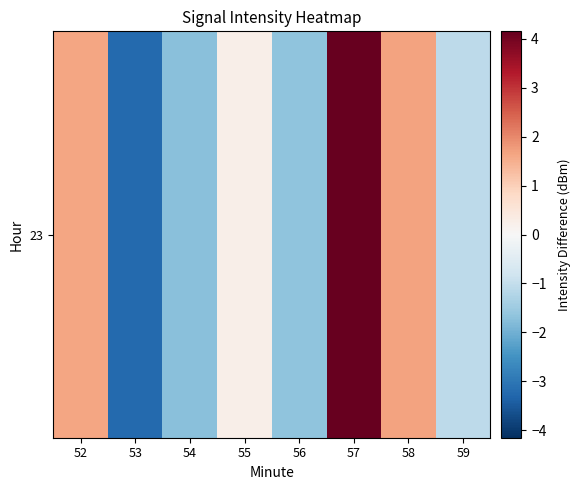

What is the difference between the maximum and minimum values?

7.4